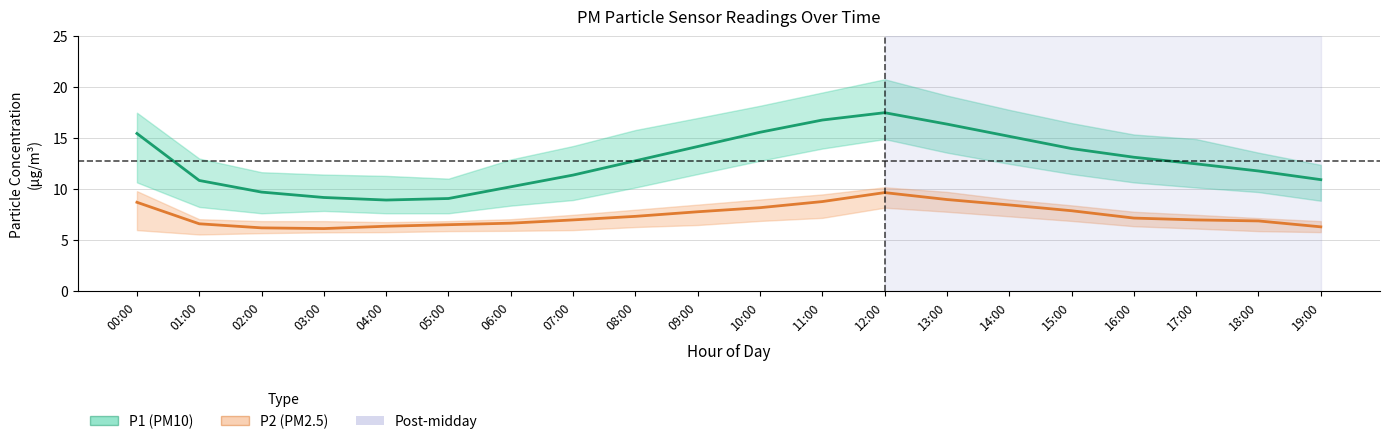

At which label does P2 (PM2.5) first exceed 7?

00:00